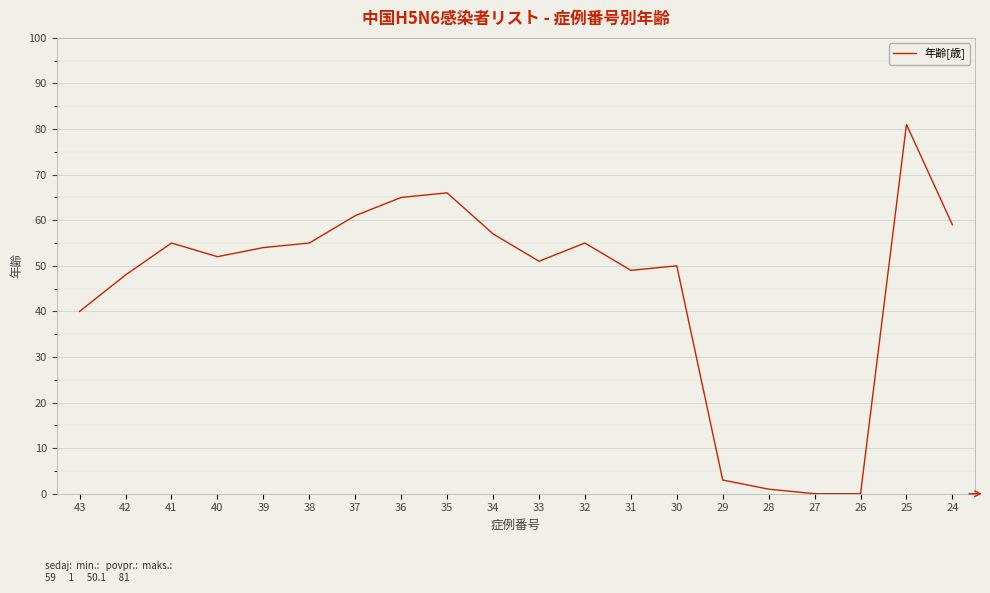

The value at 39 is 71. True or false?

False